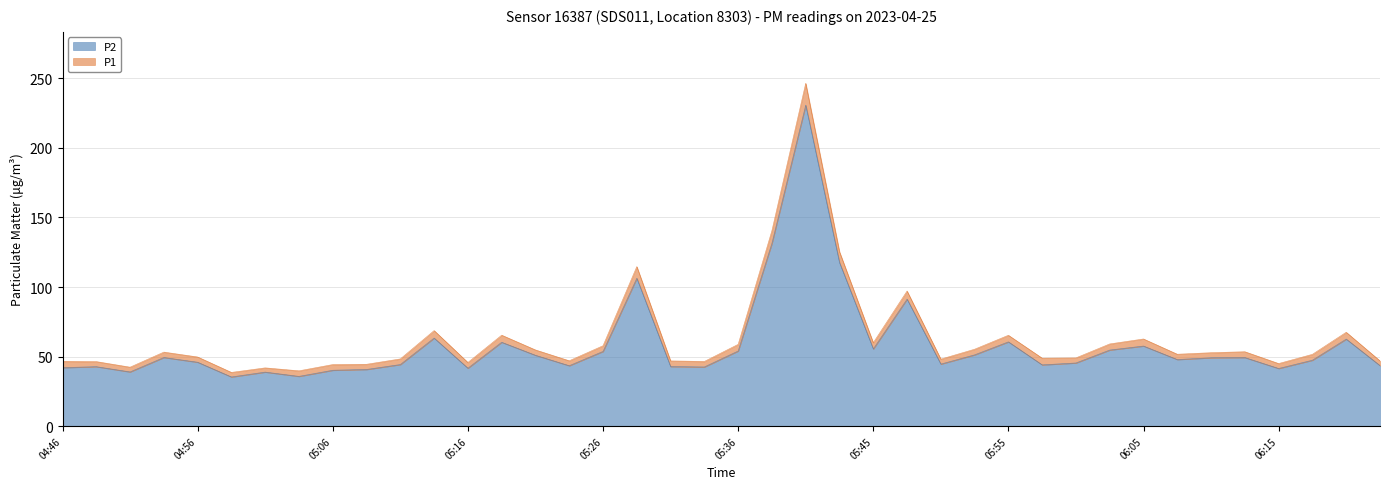

What are all the series names shown in the legend?

P2, P1